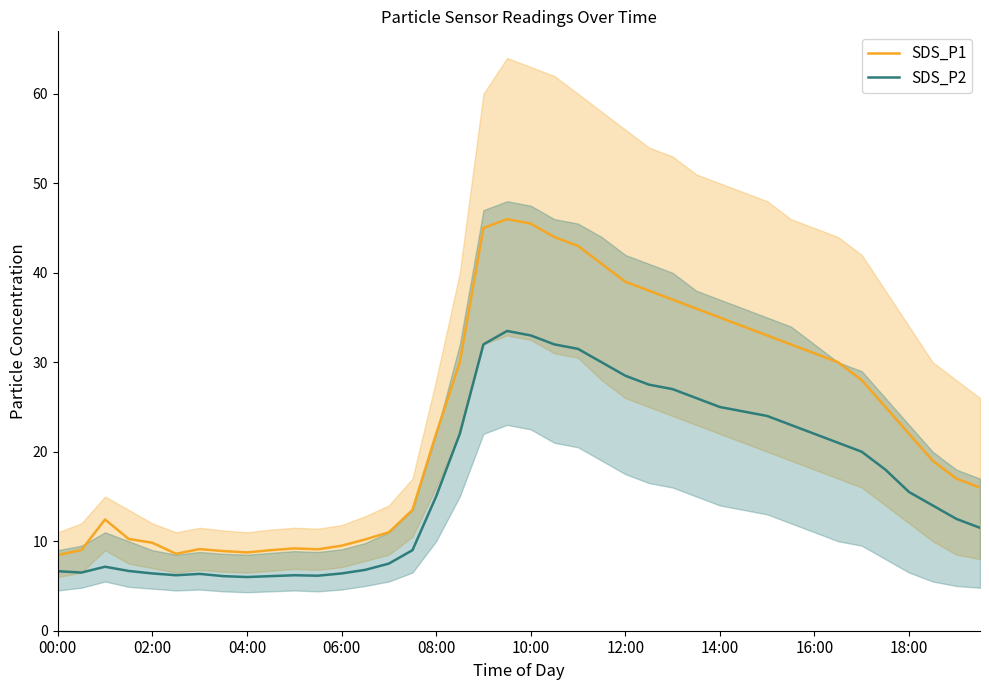

True or false: SDS_P2 and SDS_P1 cross at least once.

False